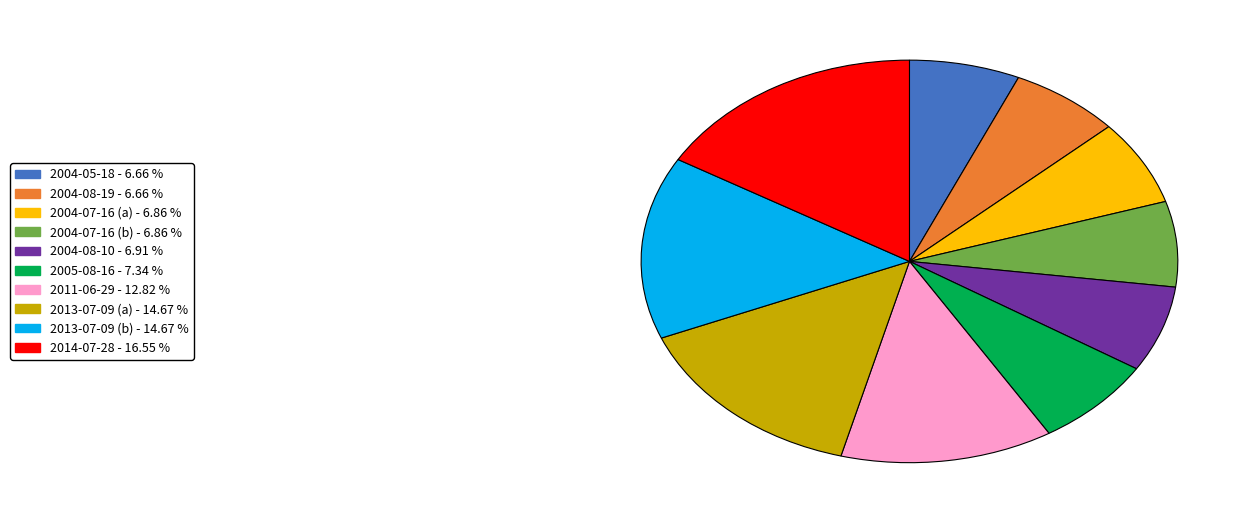

Combined, do 2004-07-16 (a) and 2013-07-09 (a) account for over 50%?

No